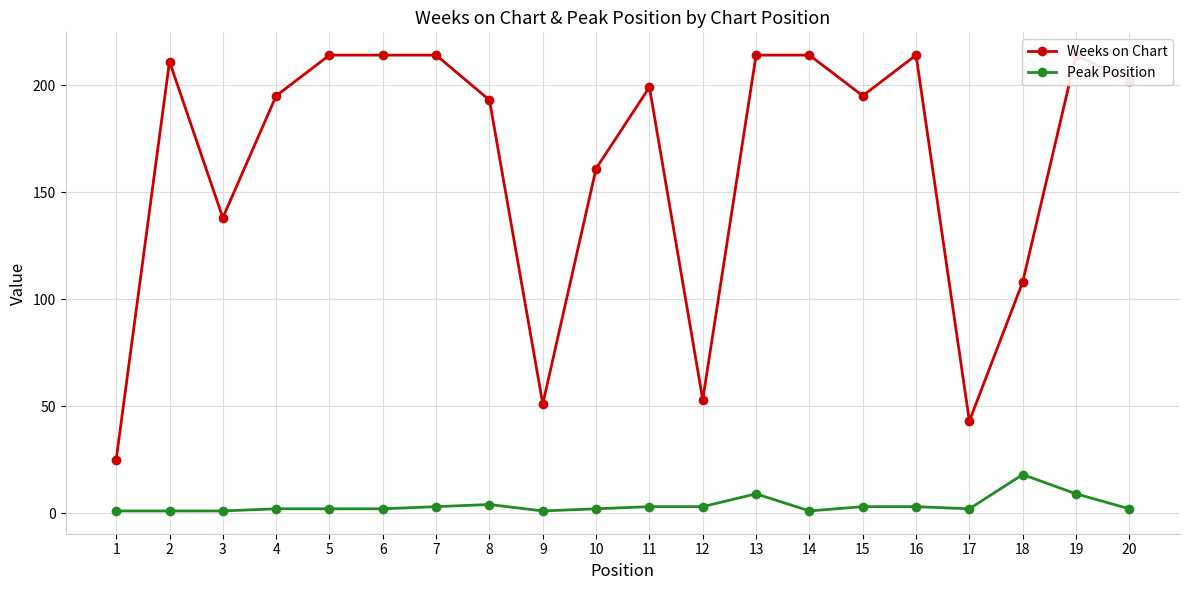

True or false: Peak Position has a value of 1 at 1.

True